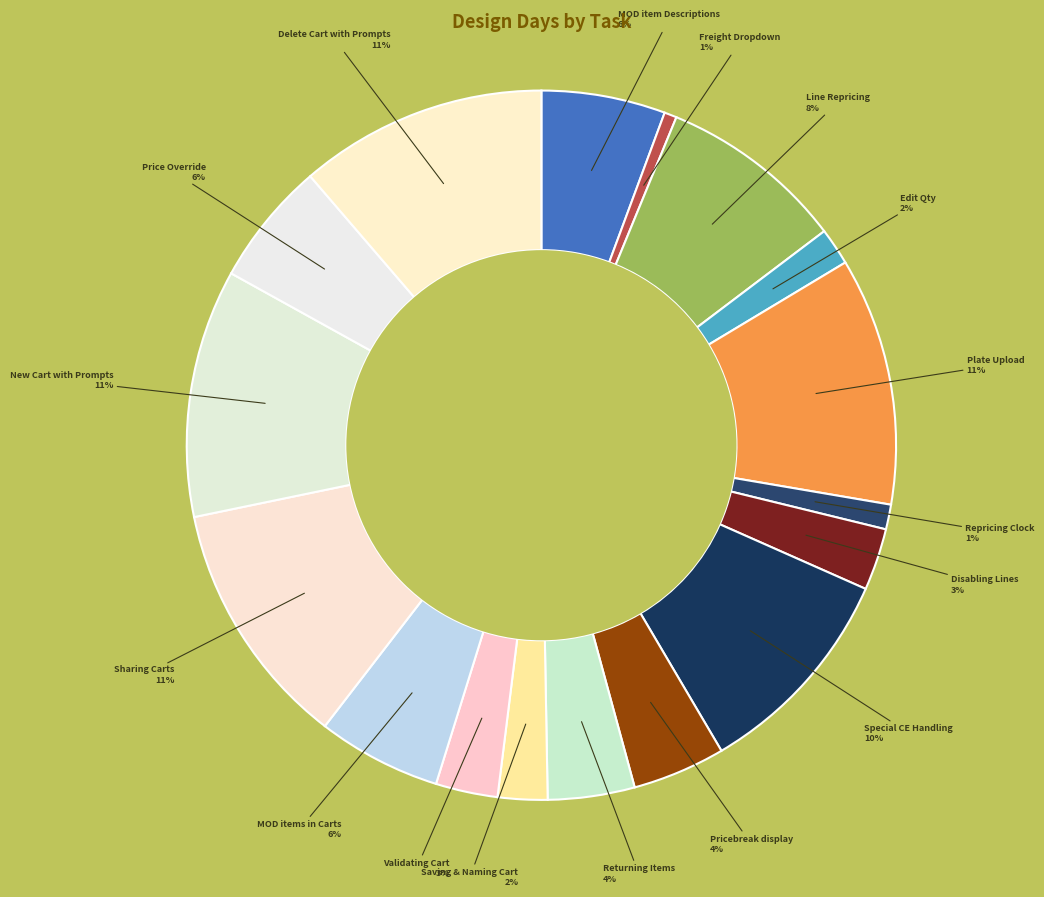

Is Delete Cart with Prompts the majority of the pie?

No